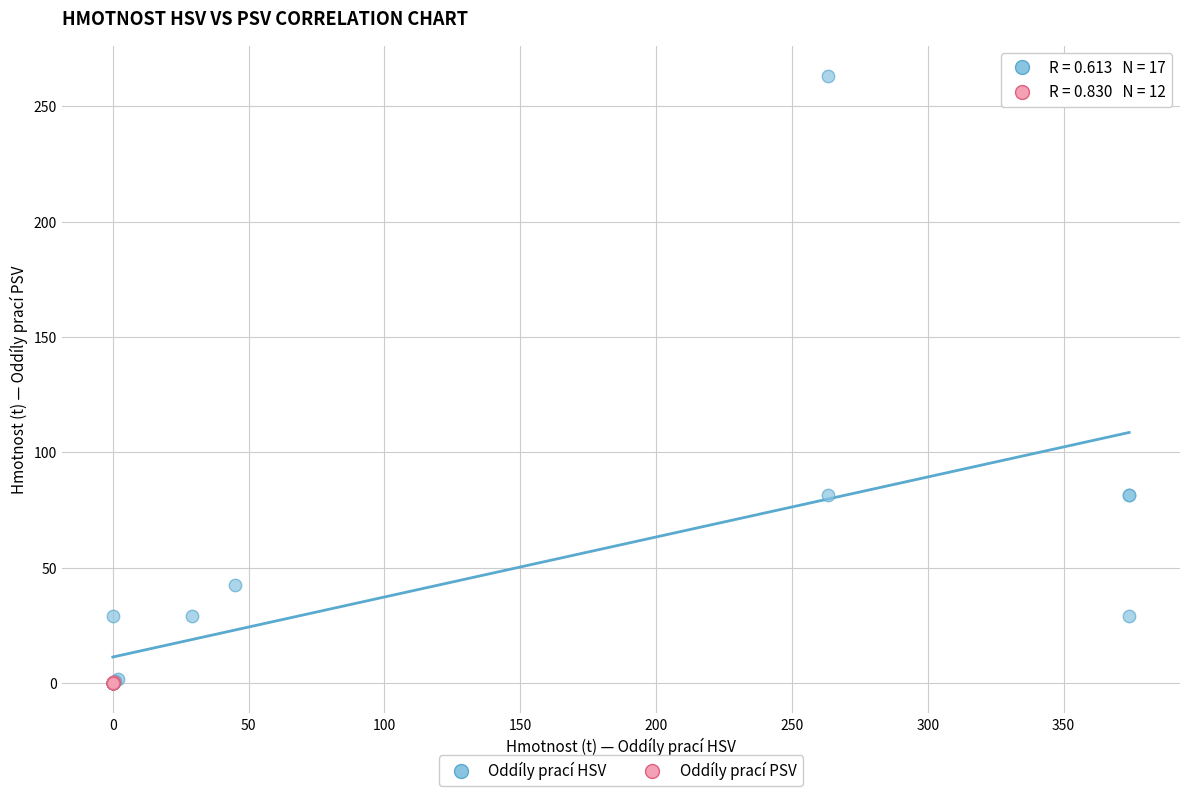

Which series has the largest Y range (max minus min)?

Oddíly prací HSV